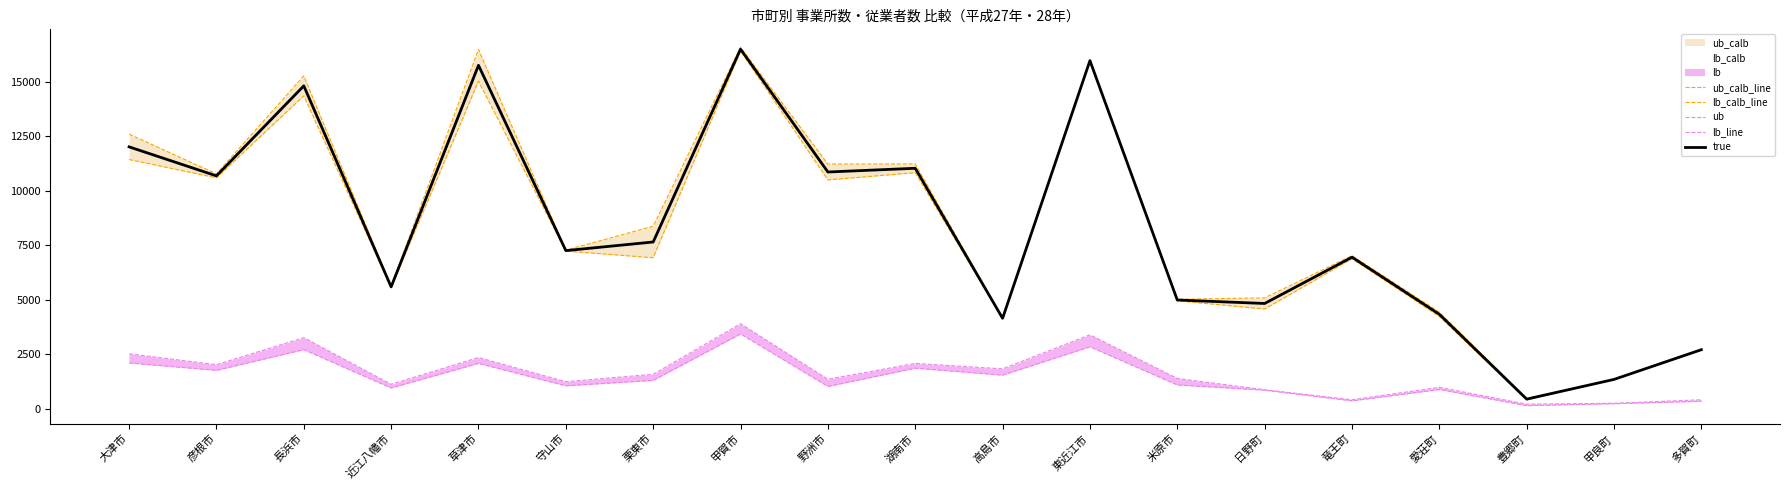

Which category has the lowest value in the lb_calb_line series?

豊郷町